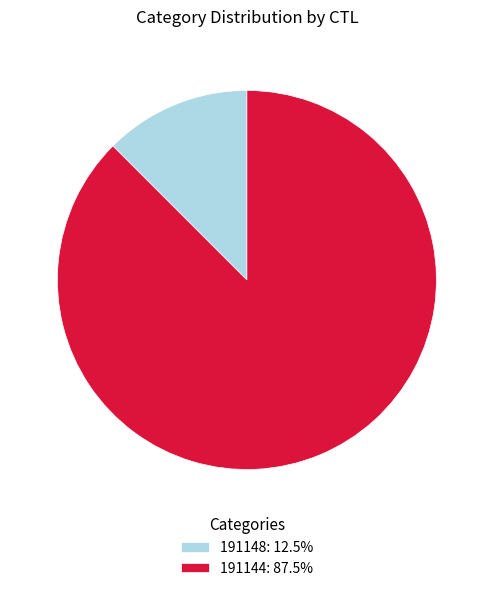

How many segments does this pie chart have?

2